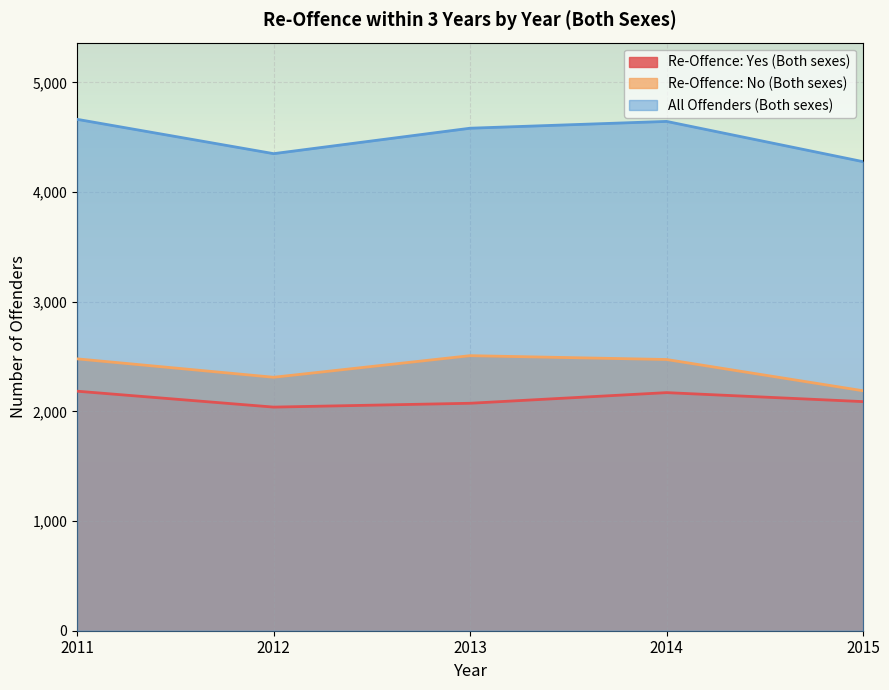

True or false: All Offenders (Both sexes) and Re-Offence: No (Both sexes) cross at least once.

False